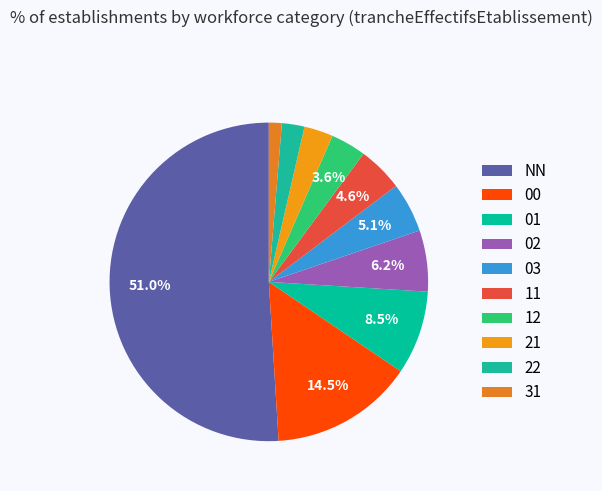

Rank the categories by value from highest to lowest.

NN, 00, 01, 02, 03, 11, 12, 21, 22, 31